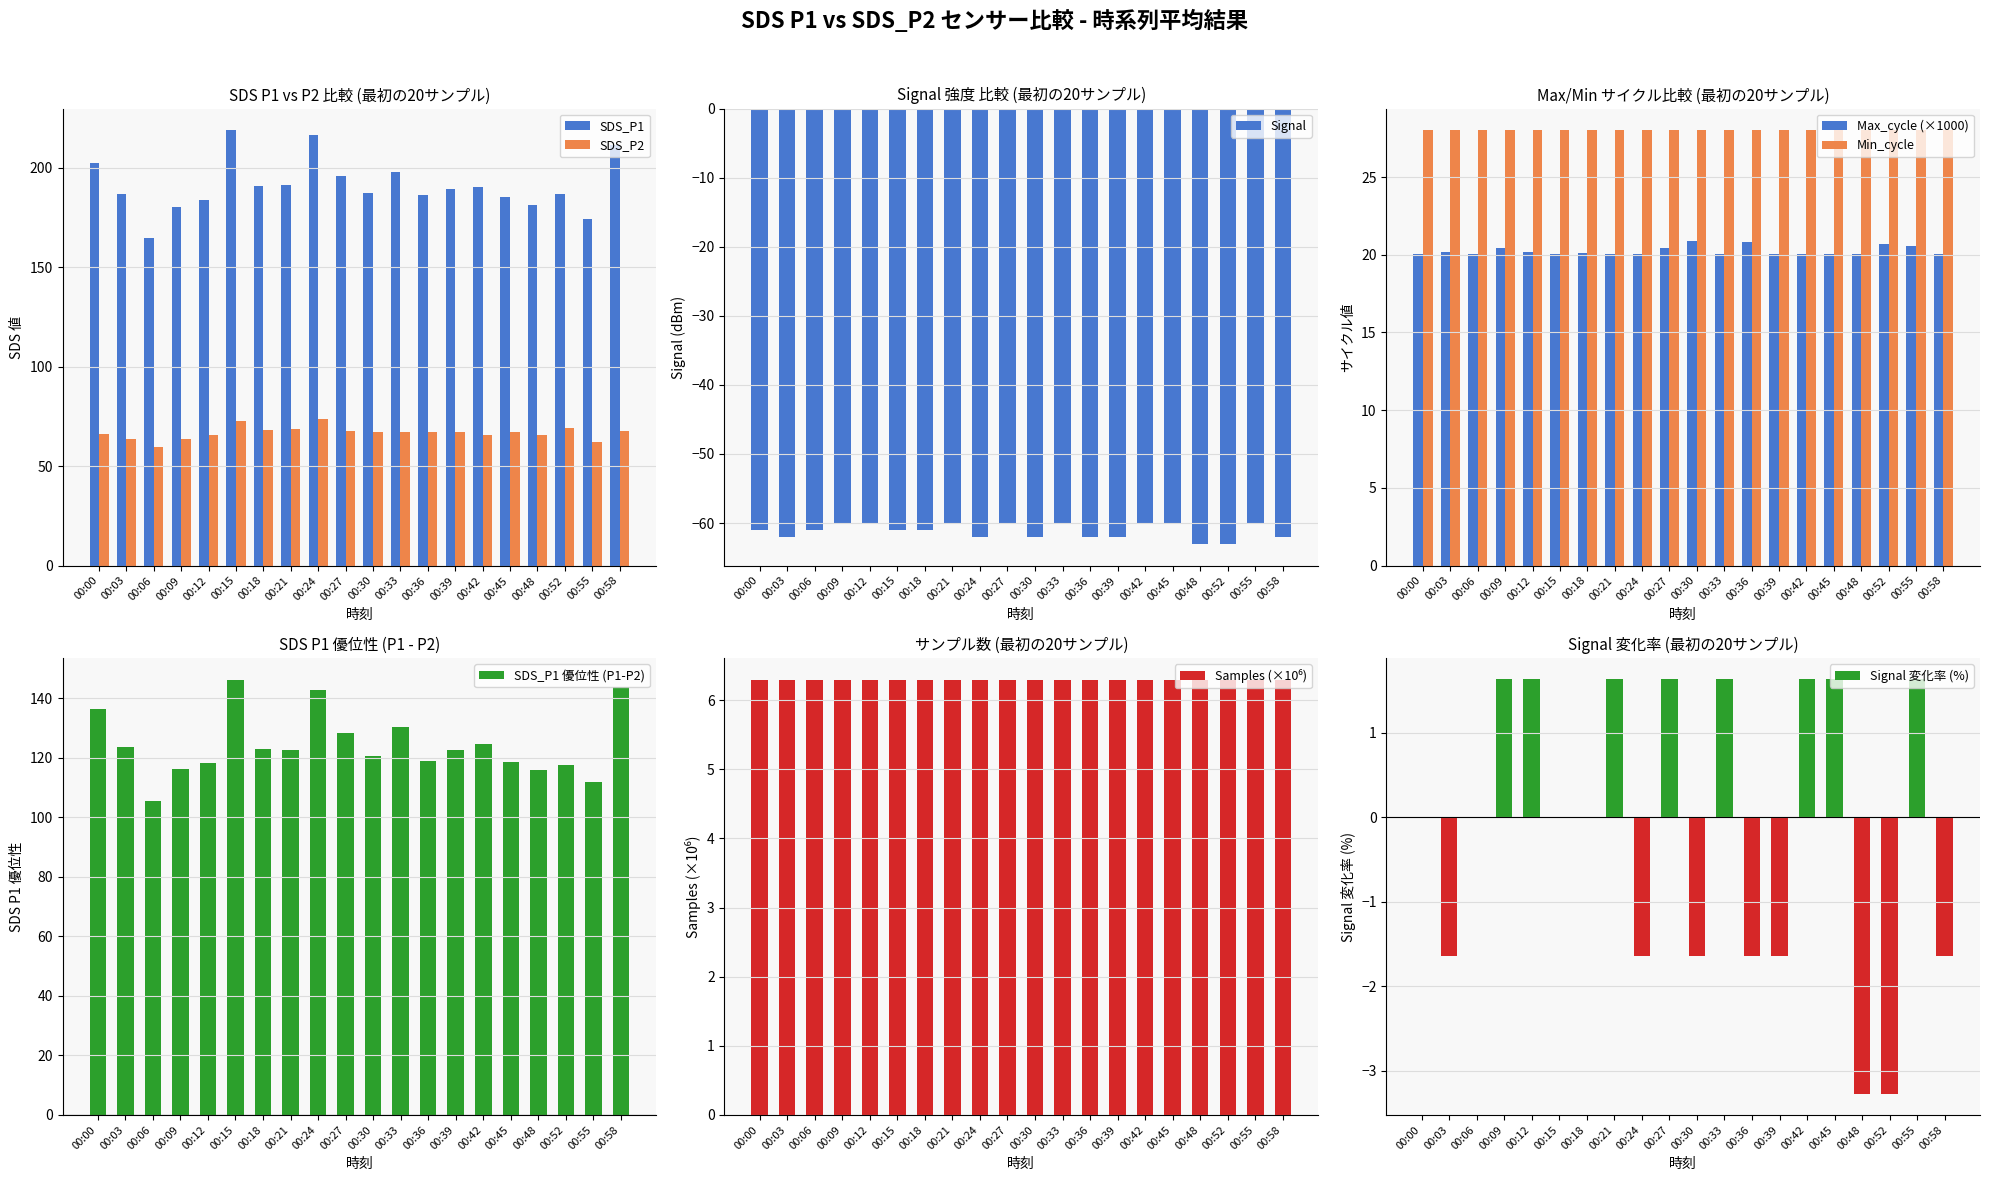

Which label corresponds to the smallest value in the chart?

00:06